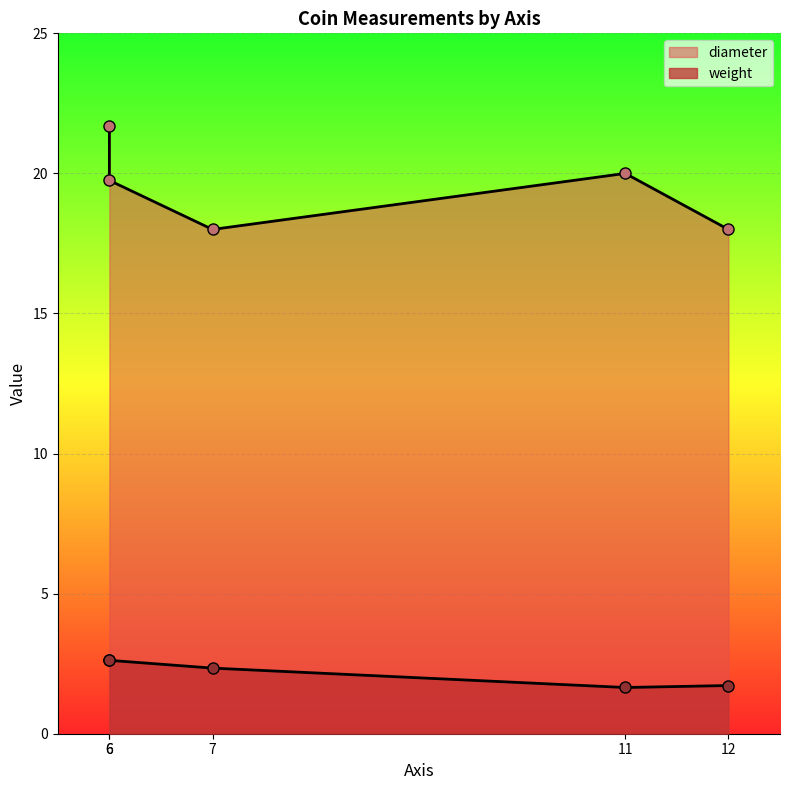

Which series has the largest range (max minus min)?

diameter